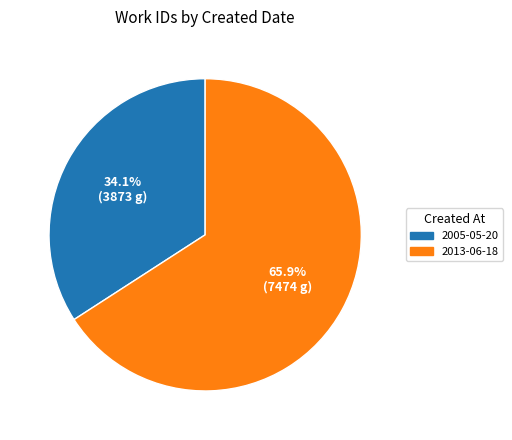

How many slices are in this pie chart?

2